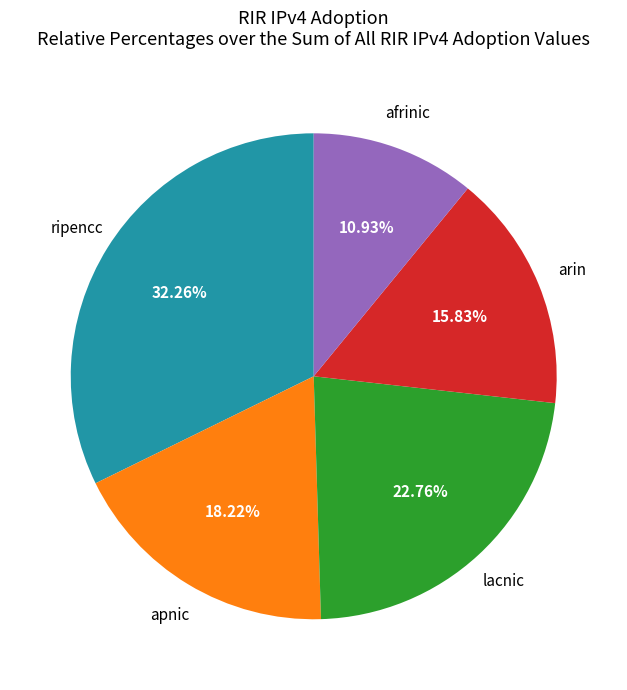

What is the smallest slice in the pie chart?

afrinic